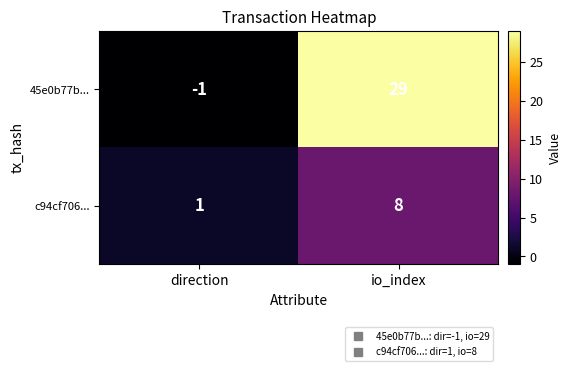

Rank the series by their maximum value, from highest to lowest.

45e0b77b..., c94cf706...